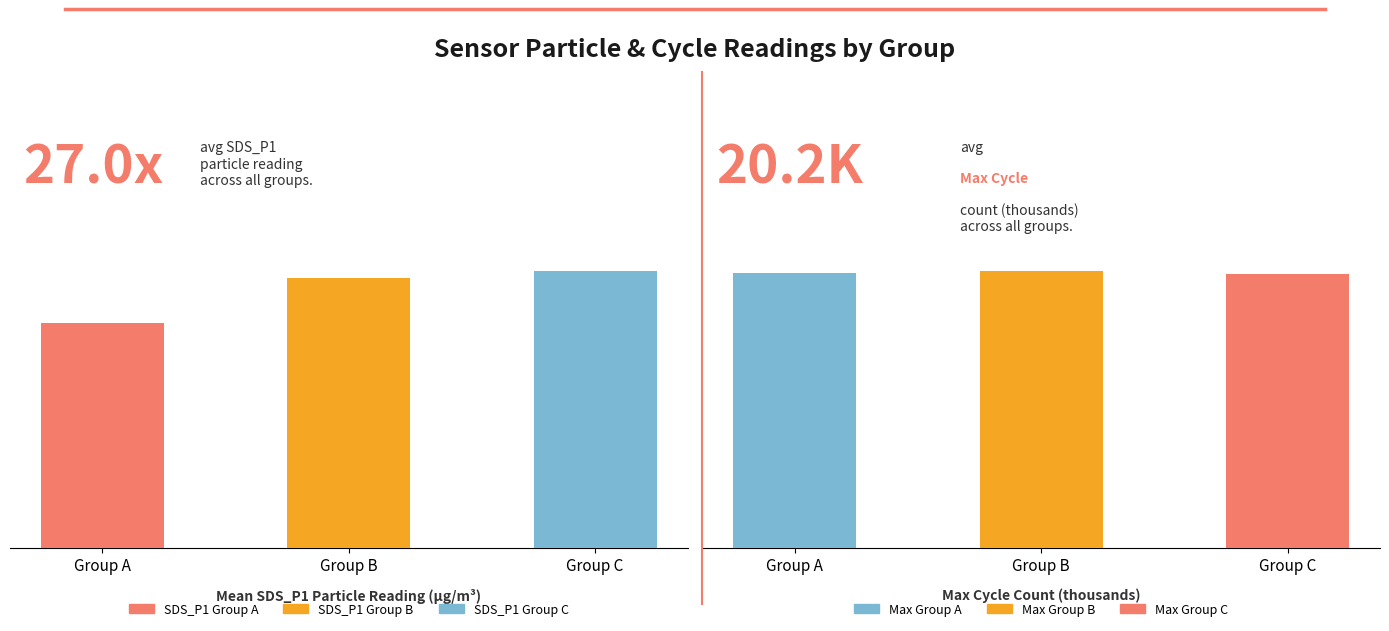

Count the number of values greater than 28.

2